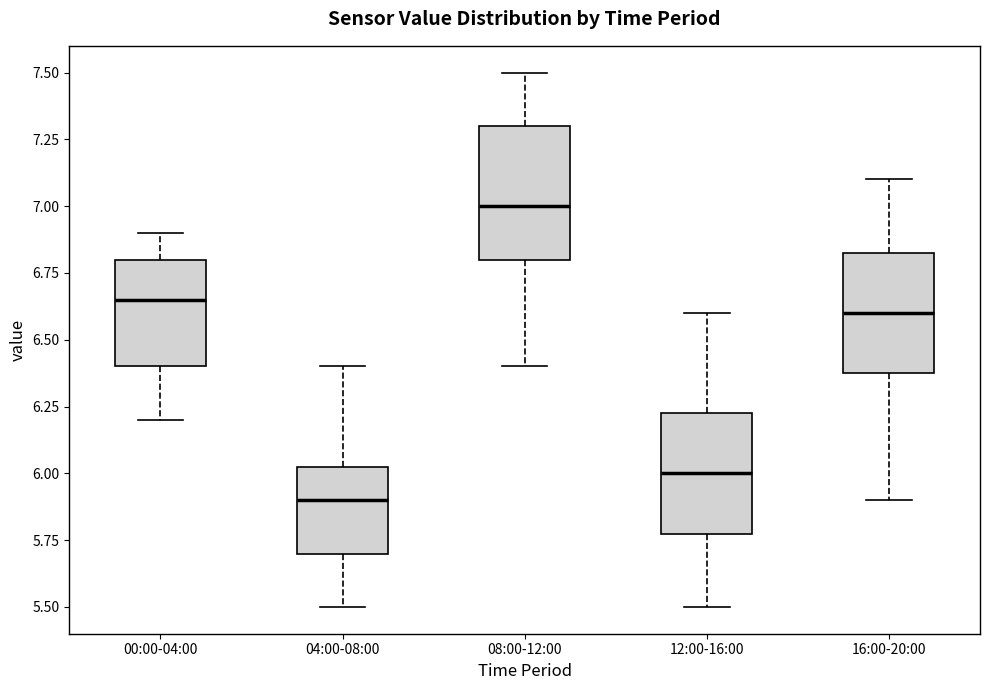

Reading left to right, transcribe this box plot: for each box, give where its median line is, the range the box spans, and where its two whiskers end, as read against the y-axis. The values are not printed on the chart, so give them approximately, as read against the axis.

00:00-04:00: median 6.65, box 6.40 to 6.80, whiskers 6.20 to 6.90
04:00-08:00: median 5.90, box 5.70 to 6.05, whiskers 5.50 to 6.40
08:00-12:00: median 7.00, box 6.80 to 7.30, whiskers 6.40 to 7.50
12:00-16:00: median 6.00, box 5.80 to 6.25, whiskers 5.50 to 6.60
16:00-20:00: median 6.60, box 6.40 to 6.85, whiskers 5.90 to 7.10